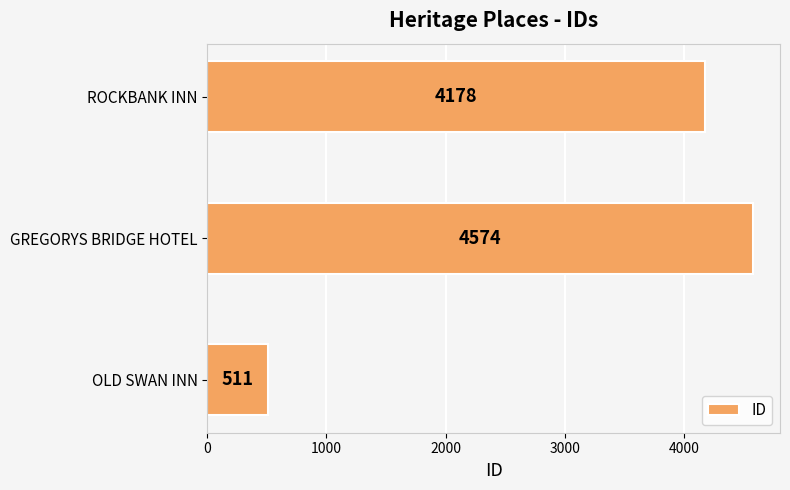

How many values are below 4178?

1